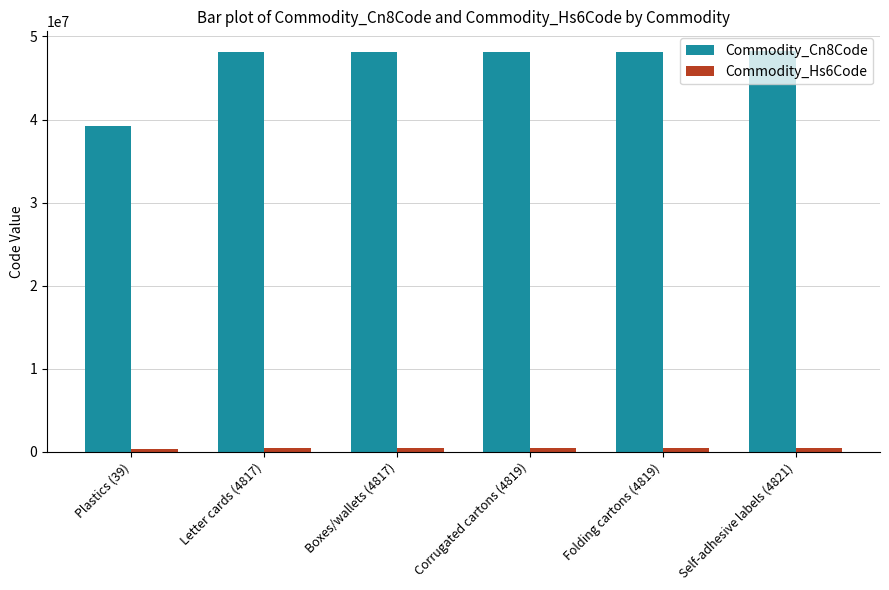

The value of Commodity_Cn8Code at Folding cartons (4819) is 48192000. True or false?

True